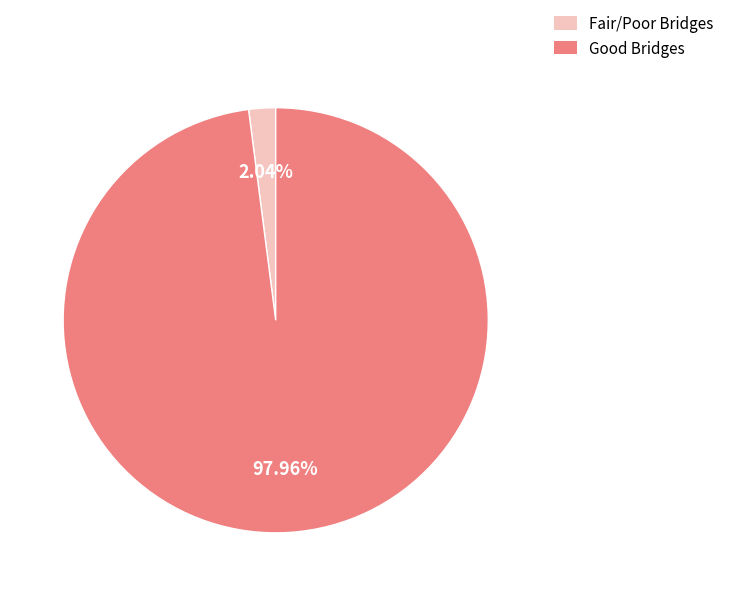

What is the majority slice?

Good Bridges